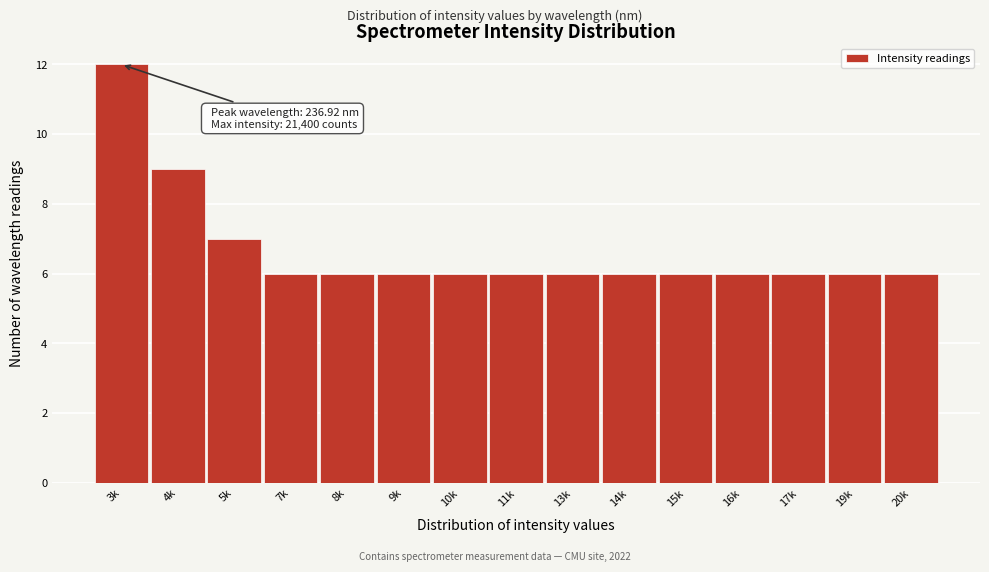

Reading left to right, list all the values displayed in this chart.

3k=12	4k=9	5k=7	7k=6	8k=6	9k=6	10k=6	11k=6	13k=6	14k=6	15k=6	16k=6	17k=6	19k=6	20k=6